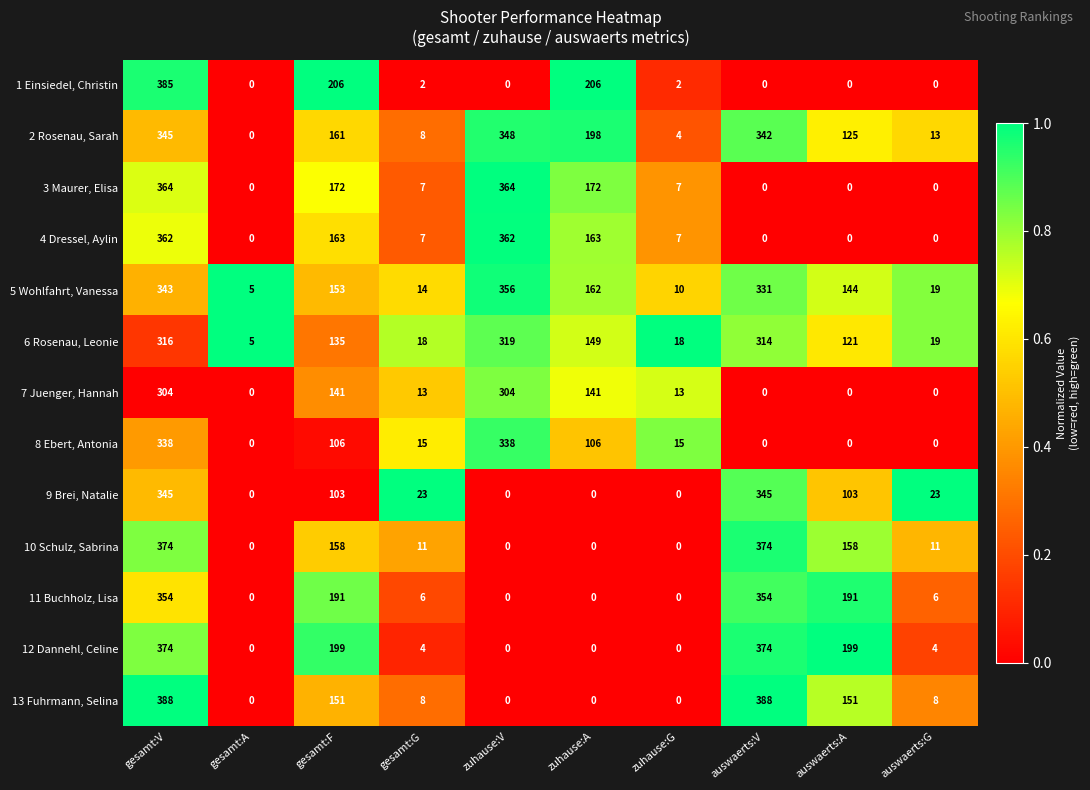

The 2 Rosenau, Sarah series shows 208 at gesamt:A. True or false?

False